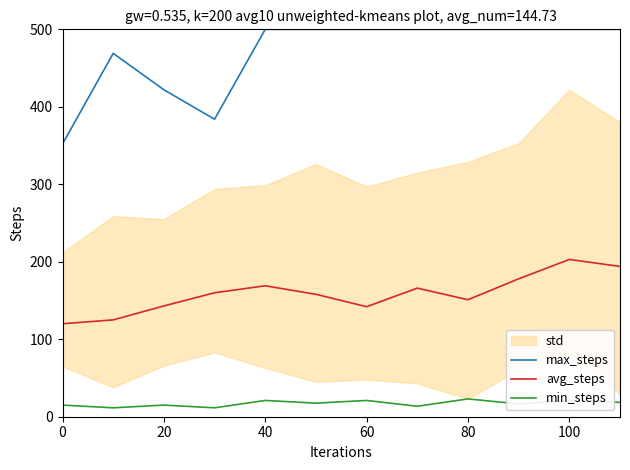

What is the sum of all avg_steps values?

1909.0